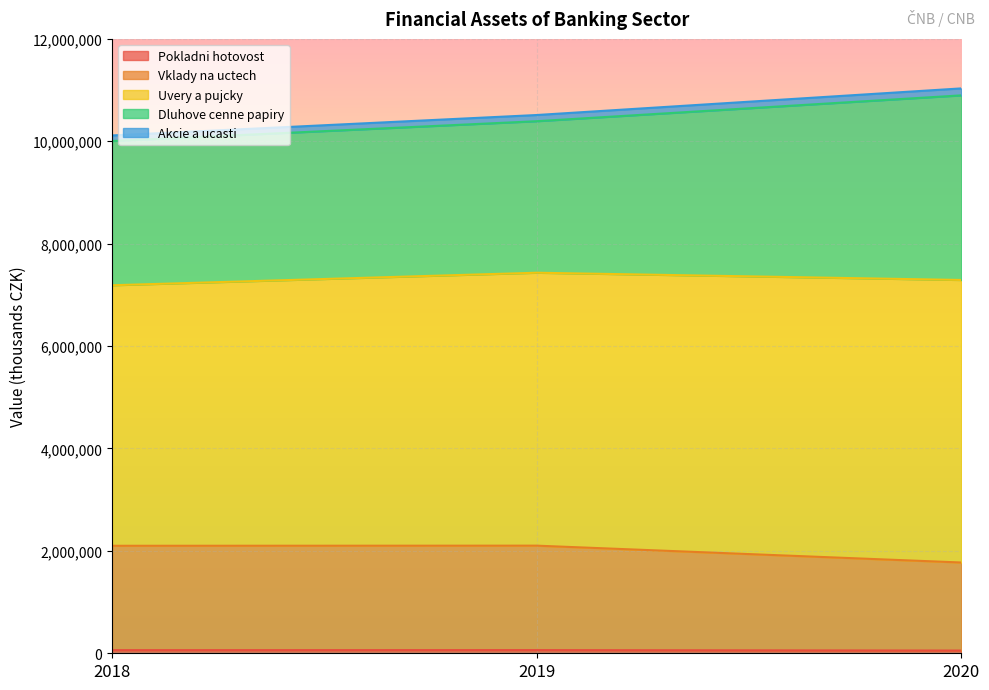

Does the chart display data point markers on the line(s)?

No